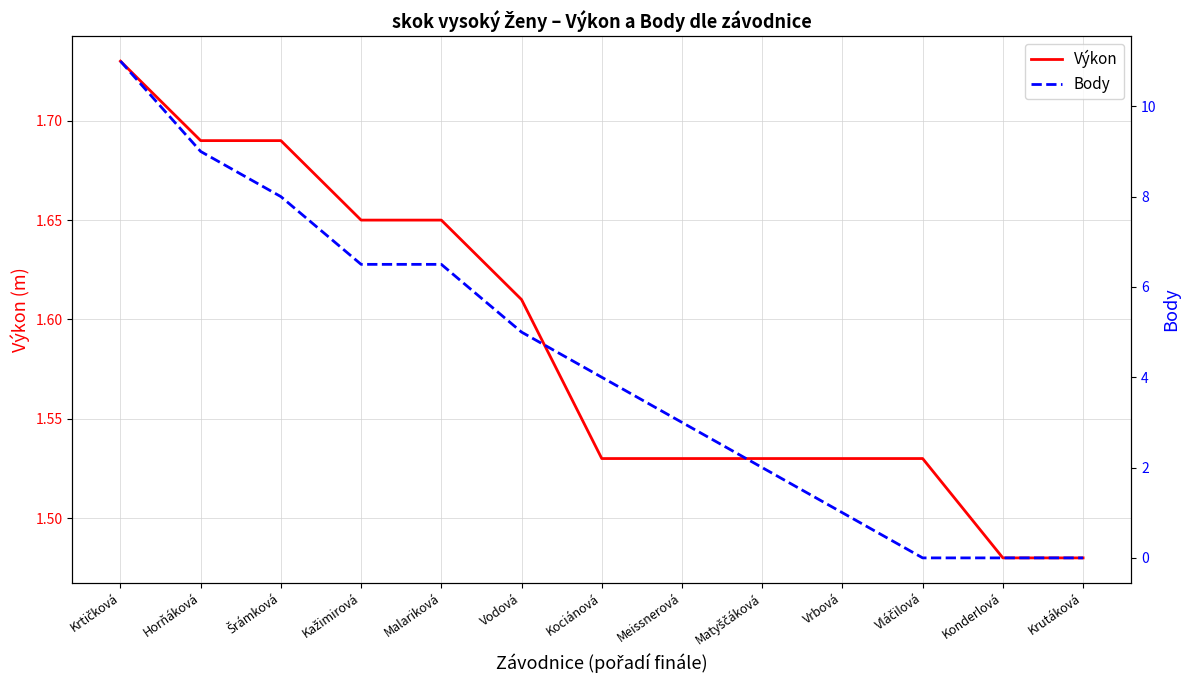

What position from the right is Matyščáková?

5